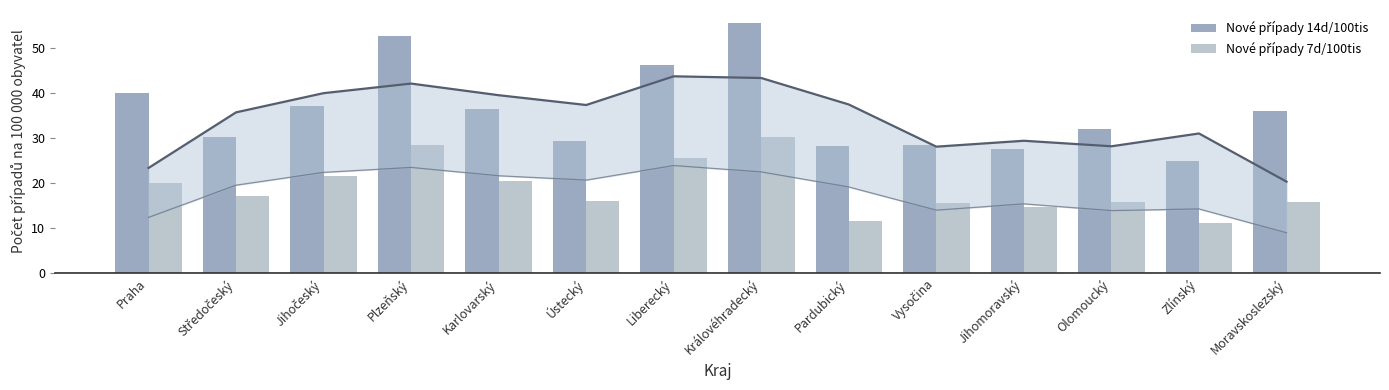

What is the difference between the maximum and minimum values in the Nové případy 14d/100tis series?

30.7